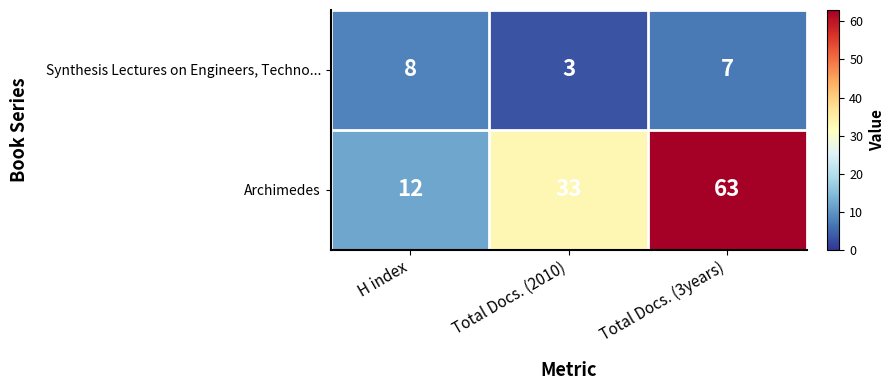

Reading left to right, extract all data points from this chart.

Synthesis Lectures on Engineers, Techno...: H index=8	Total Docs. (2010)=3	Total Docs. (3years)=7
Archimedes: H index=12	Total Docs. (2010)=33	Total Docs. (3years)=63